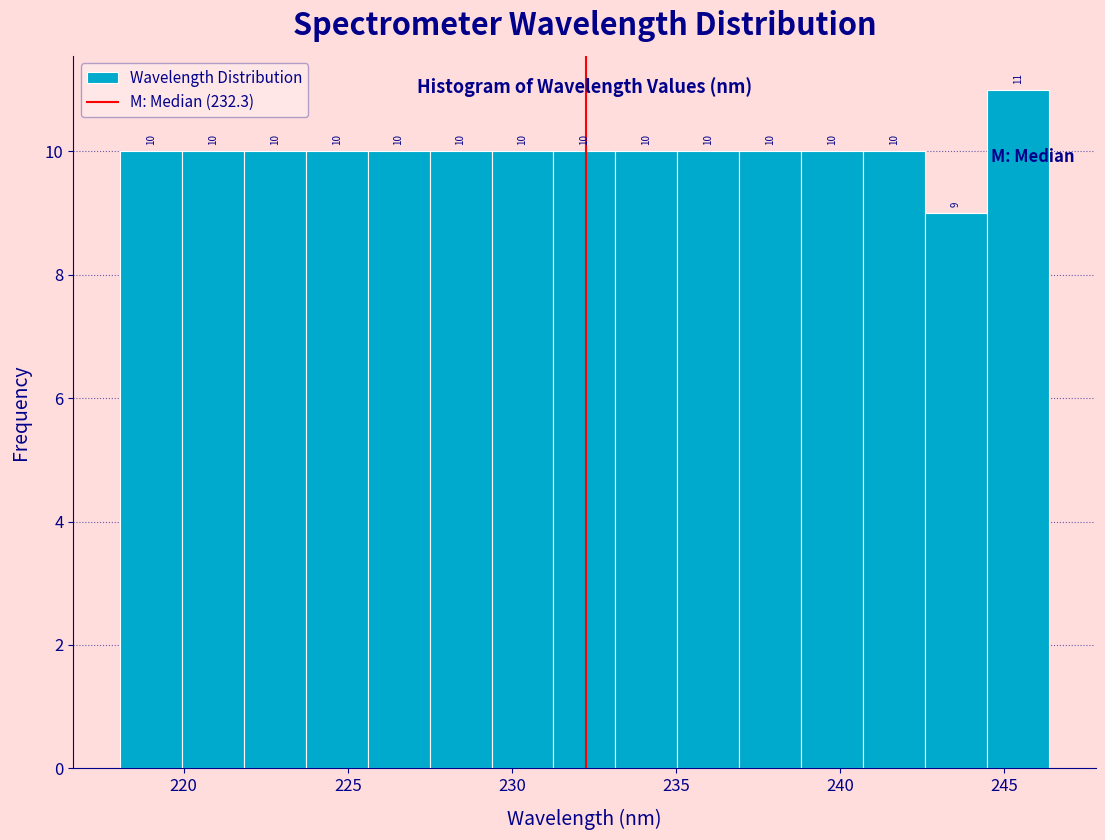

Read against the x-axis, roughly where is the centre of the tallest bar?

245.5